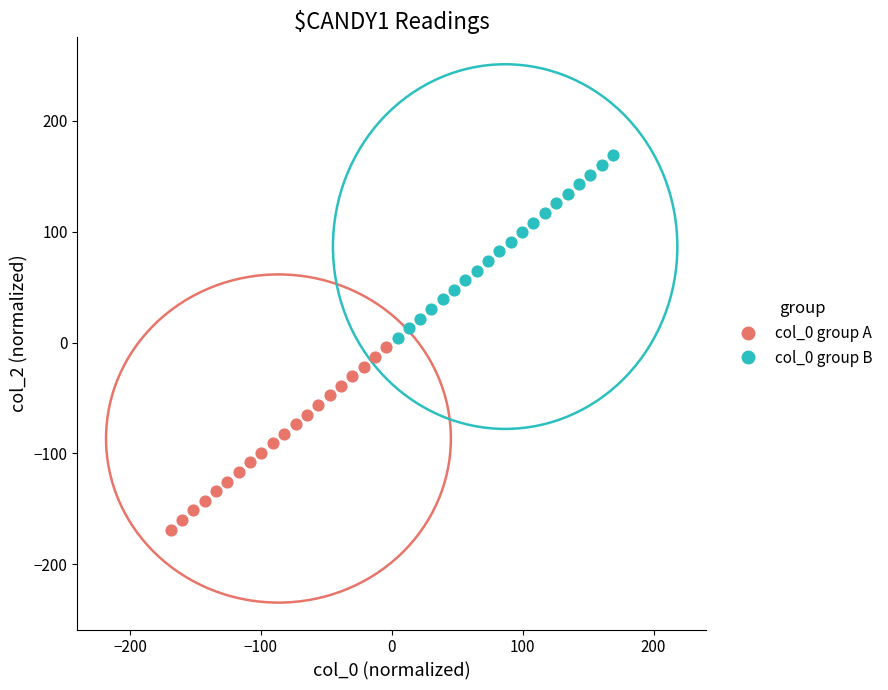

Which series reaches the maximum Y coordinate?

col_0 group B